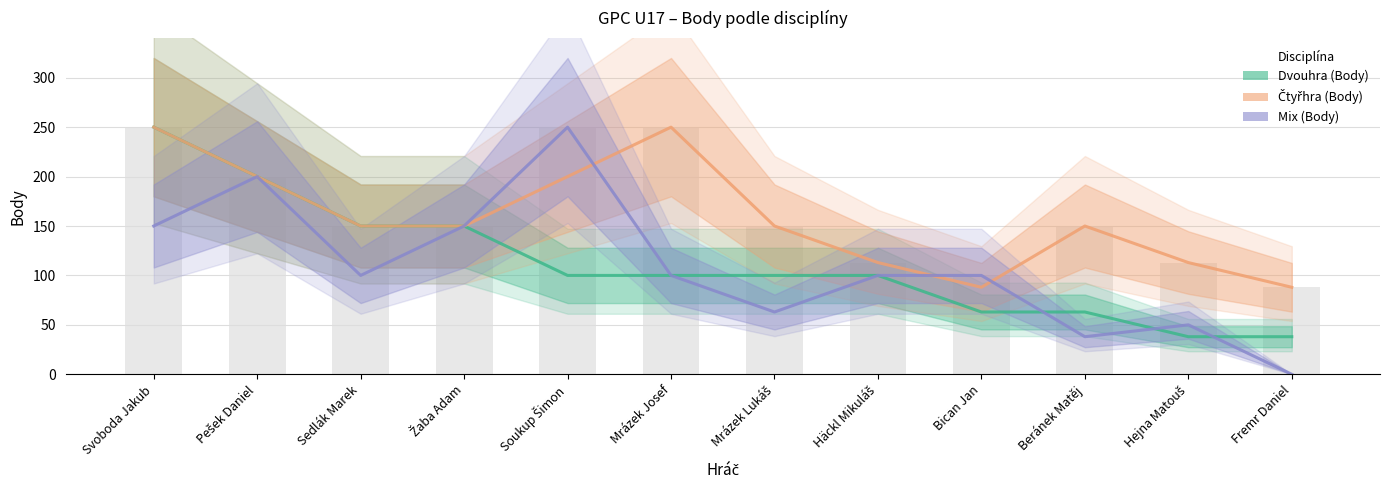

The Čtyřhra (Body) series shows 60 at Žaba Adam. True or false?

False